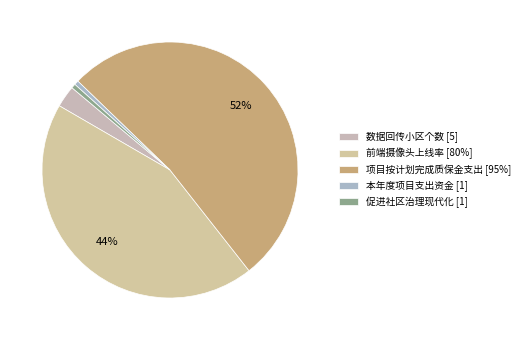

How many slices are in this pie chart?

5